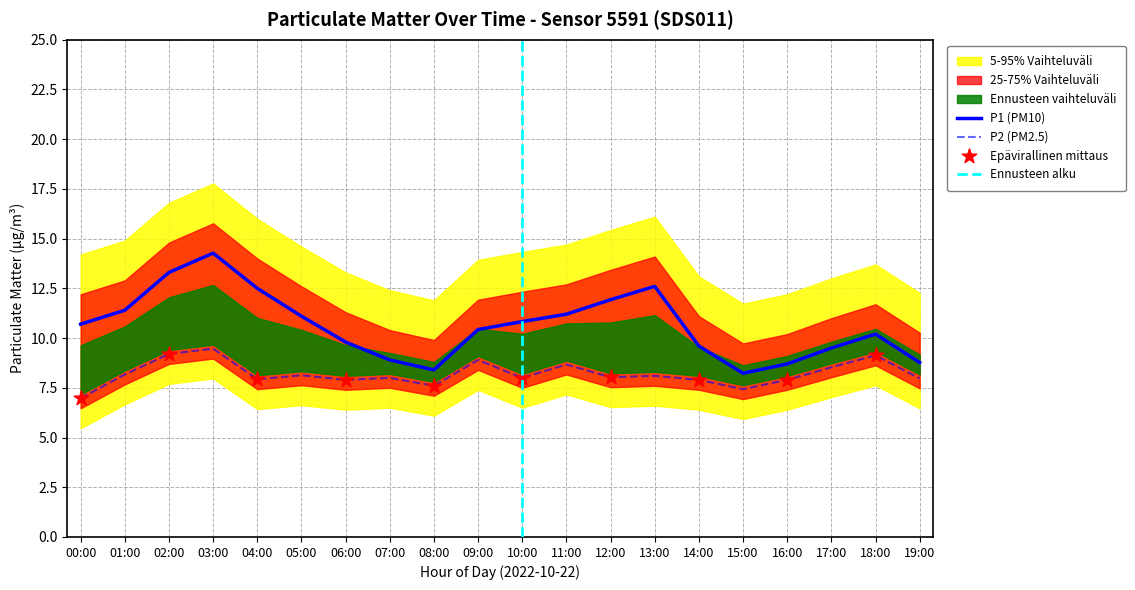

Which series reaches the minimum Y coordinate?

P2